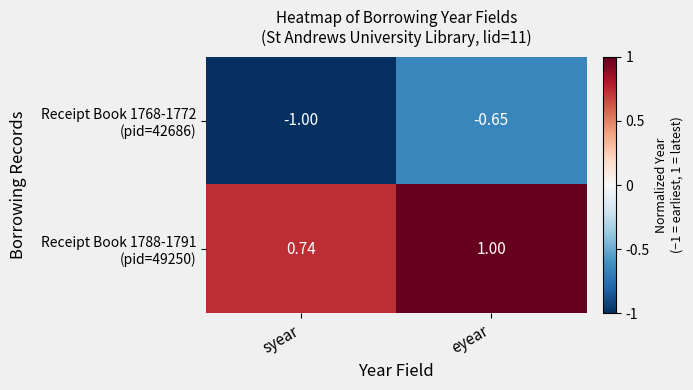

Which category has the highest value across all series?

eyear